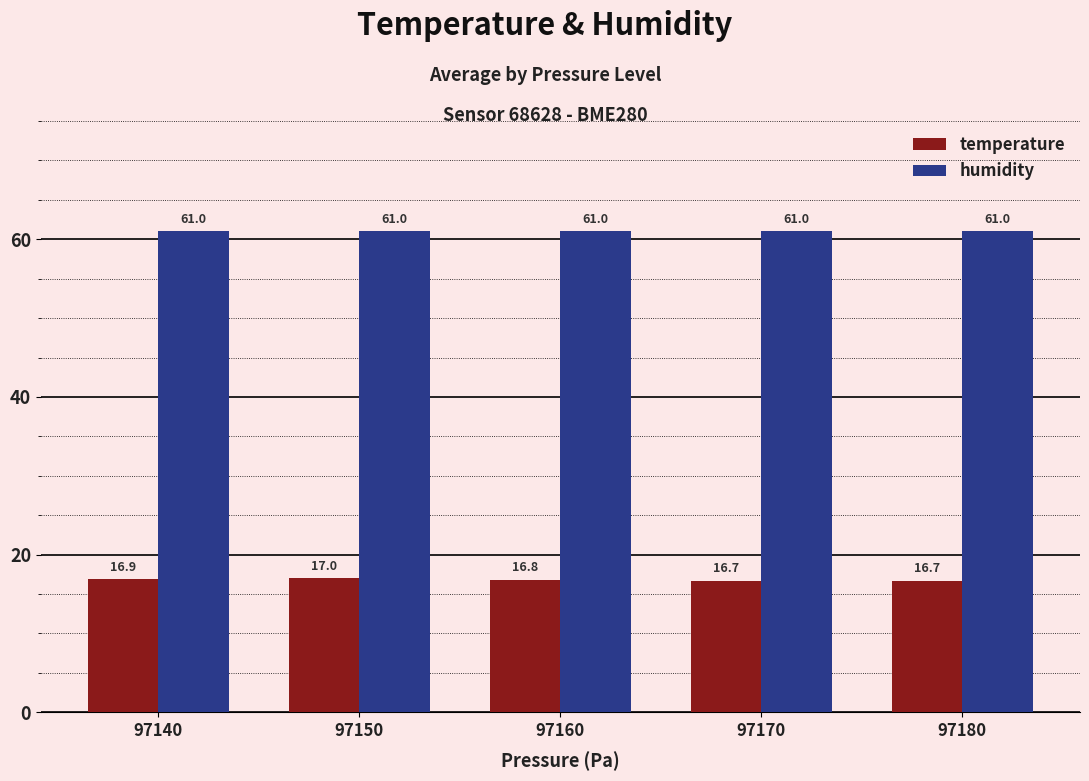

What are all the series names shown in the legend?

temperature, humidity